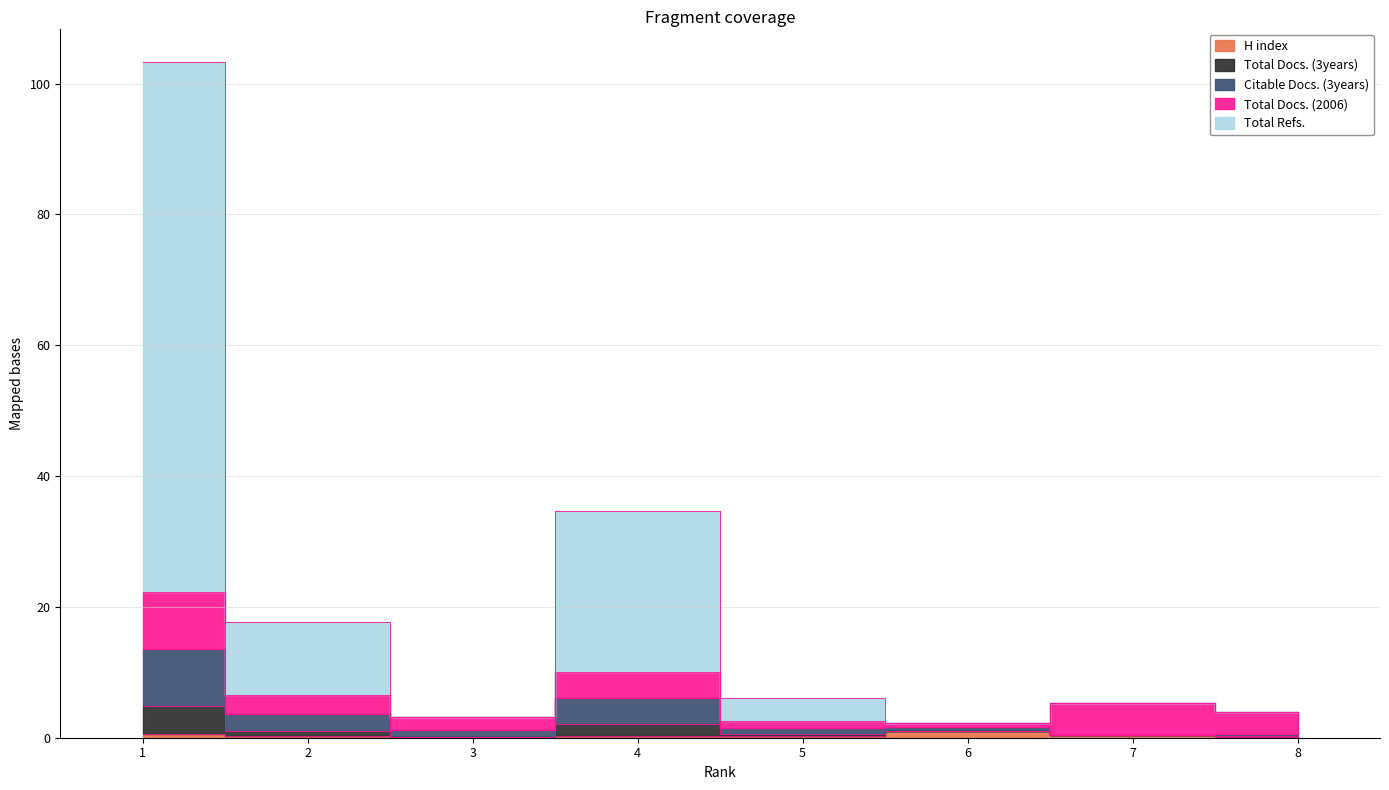

Between 5 and 8, which is larger?

5